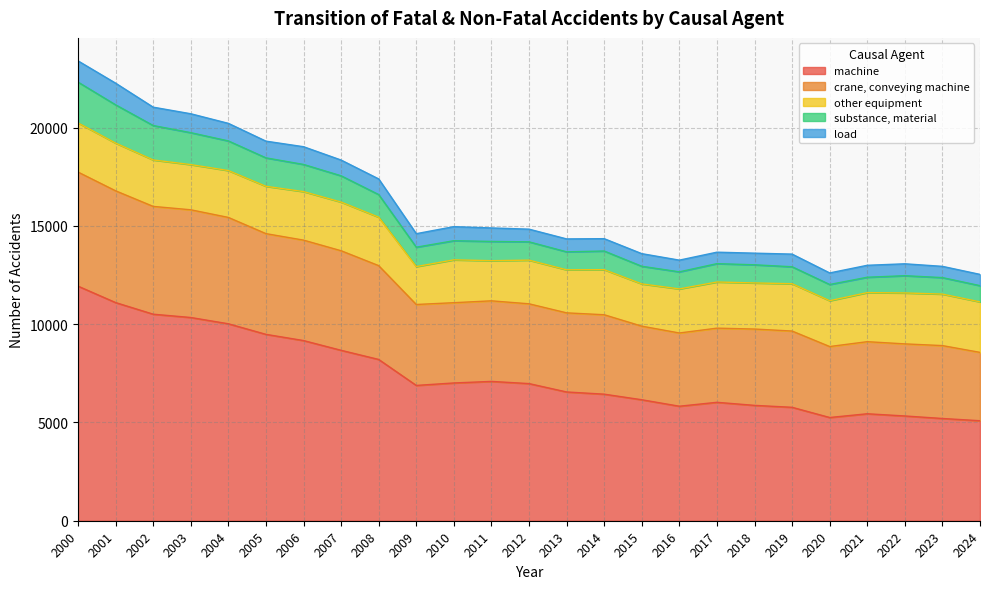

What is the lowest value of the machine series?

5087